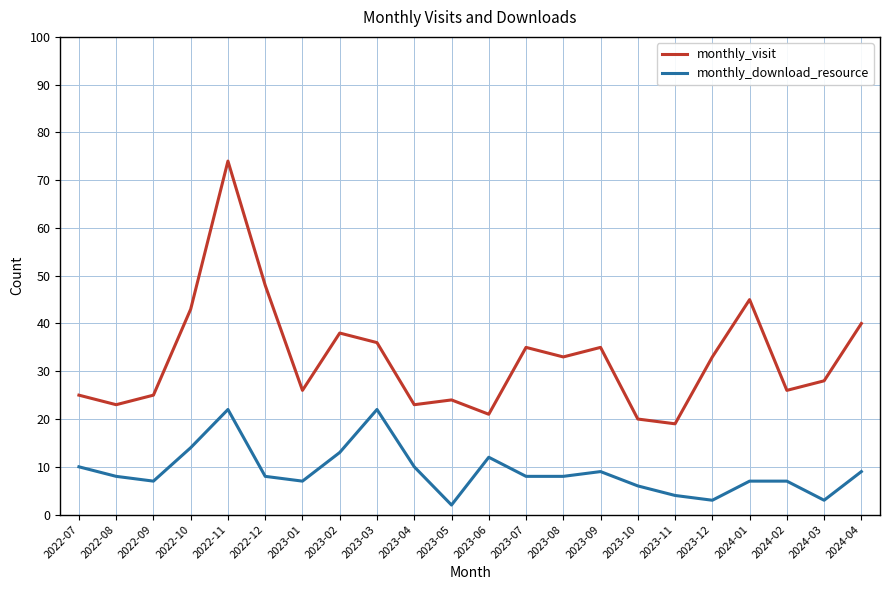

Where does the monthly_visit series first go above 33?

2022-10